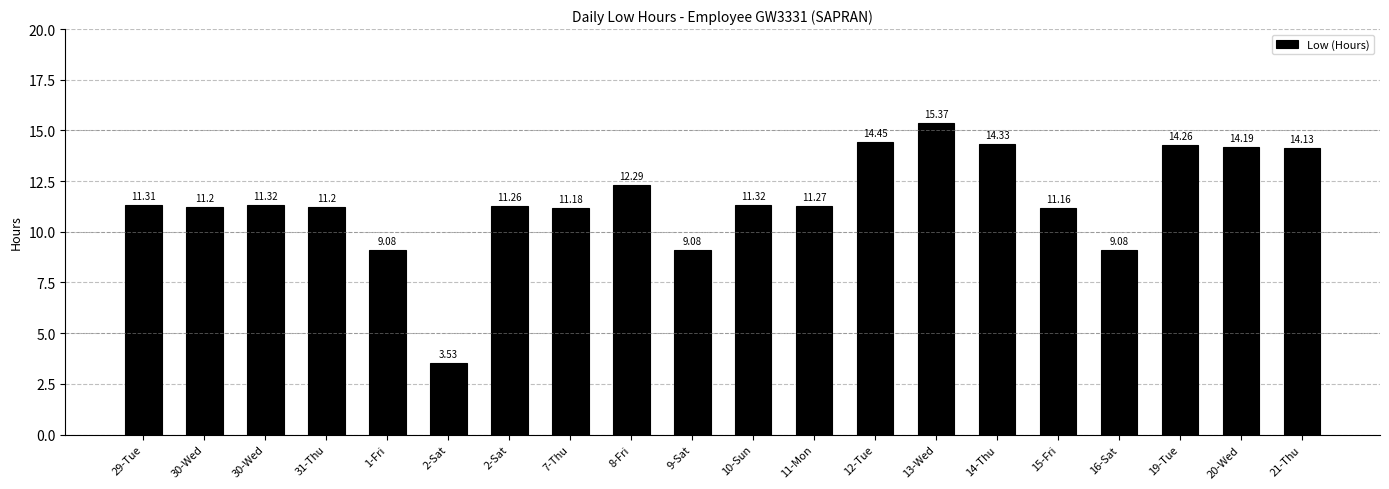

How many bars are there in total?

20